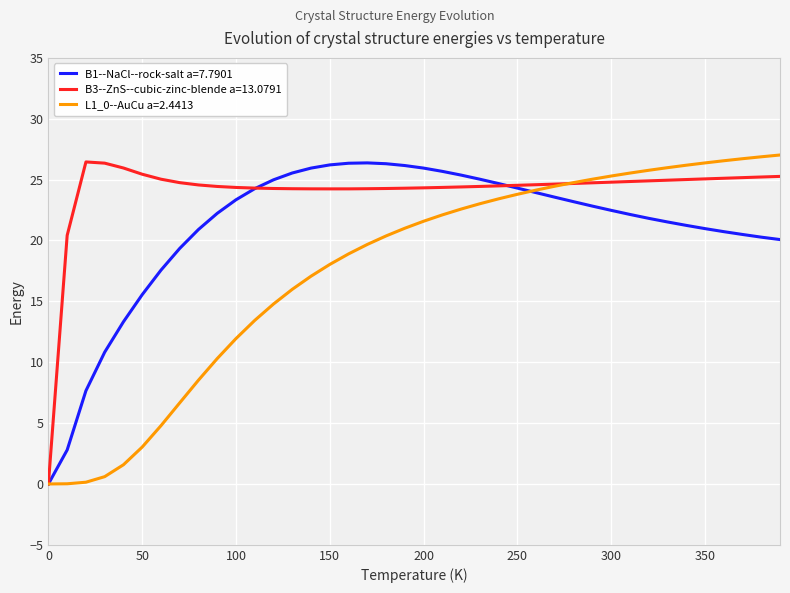

Which series has the largest total across all categories?

B3--ZnS--cubic-zinc-blende a=13.0791